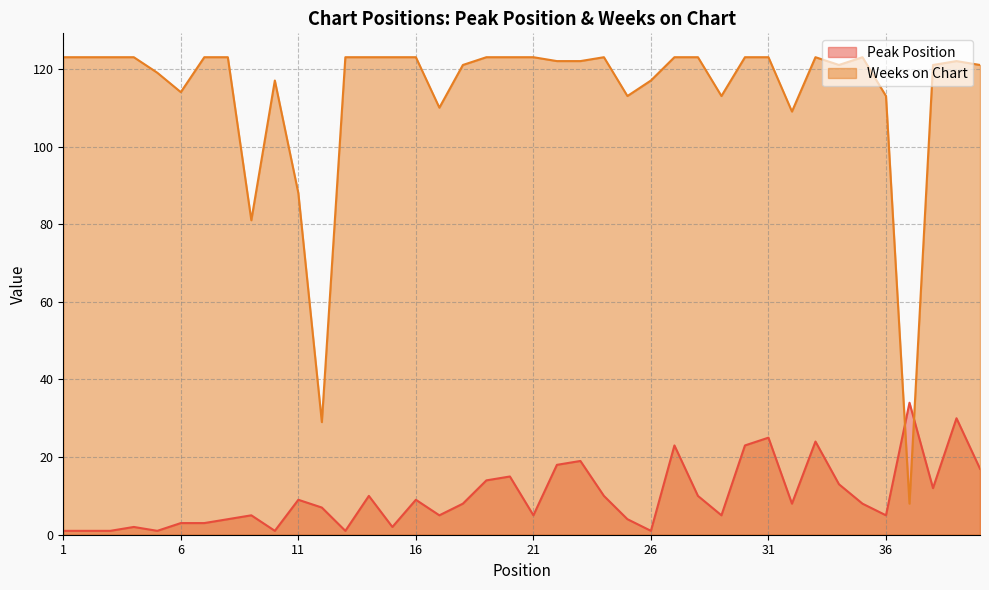

Between 33 and 16, which is larger?

33